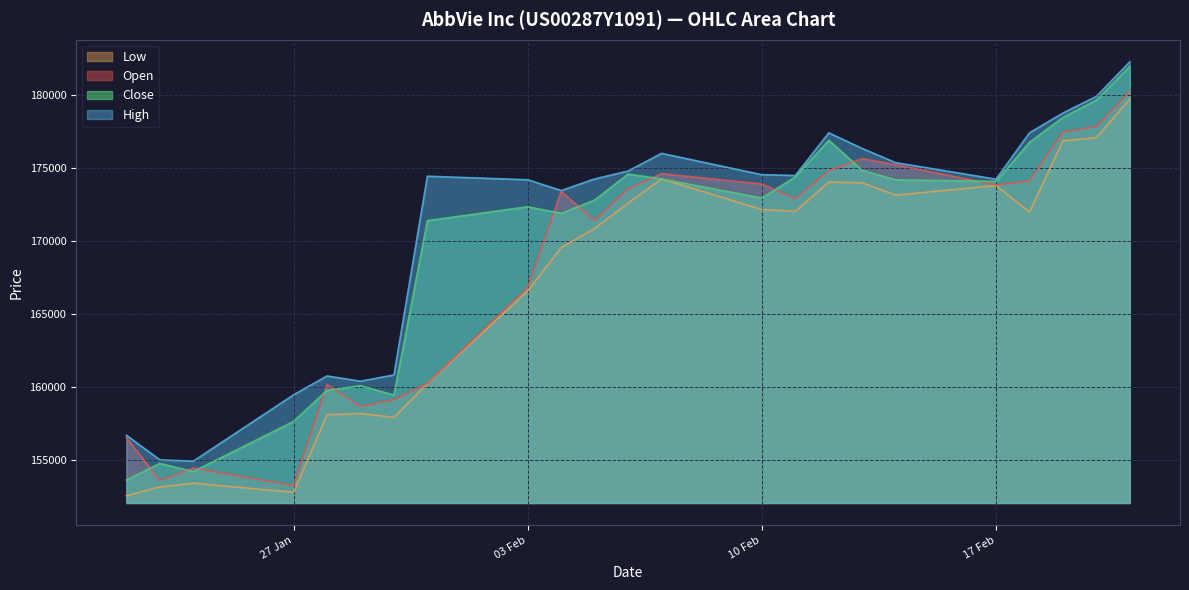

True or false: Open and Low cross at least once.

False